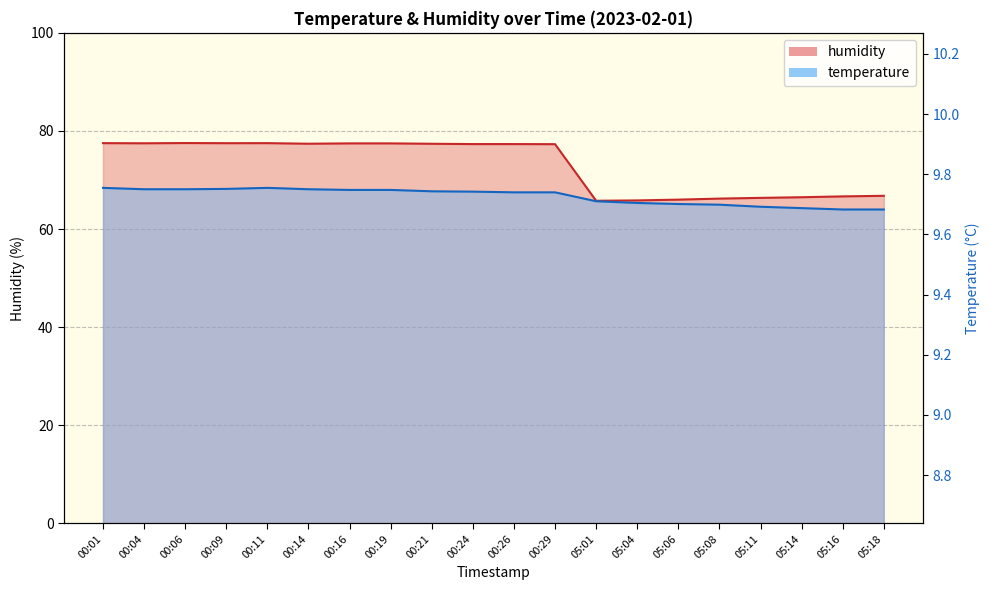

Where is the first local maximum?

00:11